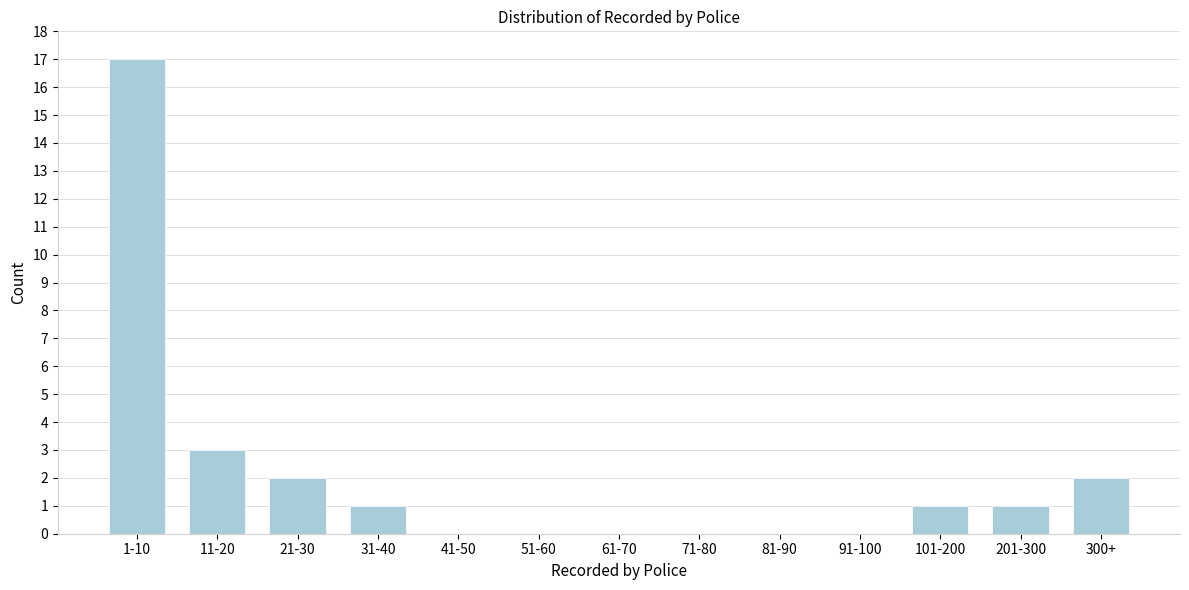

Reading left to right, extract all data points from this chart.

1-10=17	11-20=3	21-30=2	31-40=1	41-50=0	51-60=0	61-70=0	71-80=0	81-90=0	91-100=0	101-200=1	201-300=1	300+=2